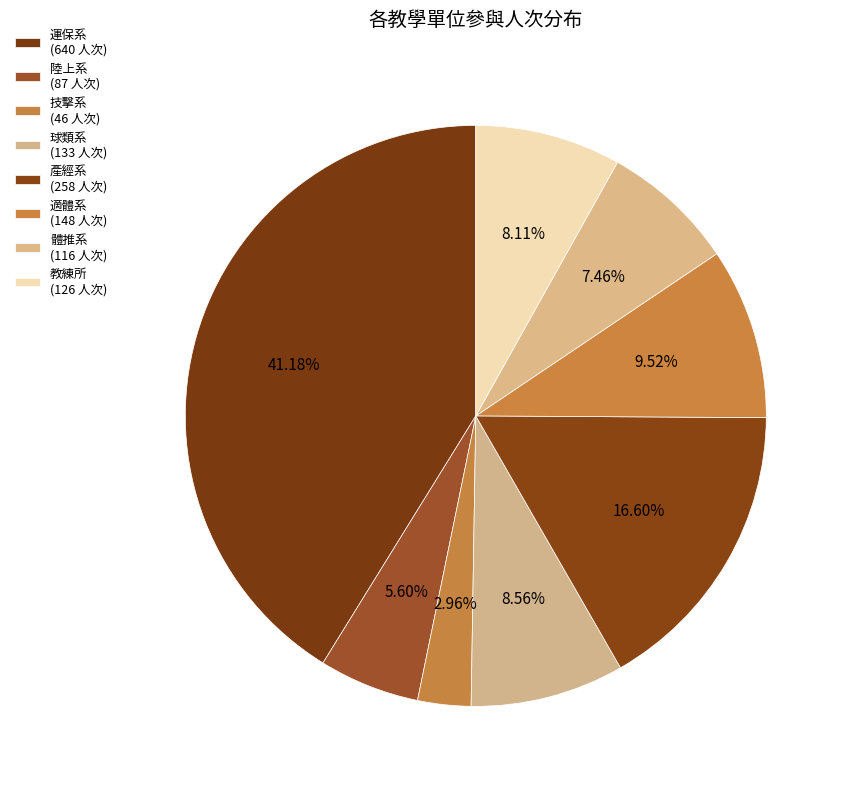

Which has a higher value, 陸上系 or 產經系?

產經系